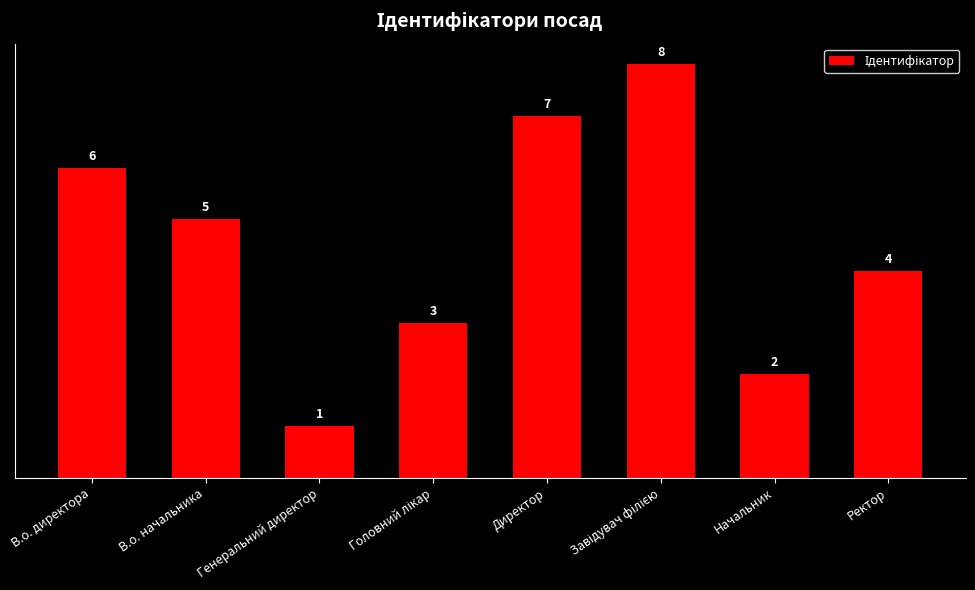

What is the sum of all values?

36